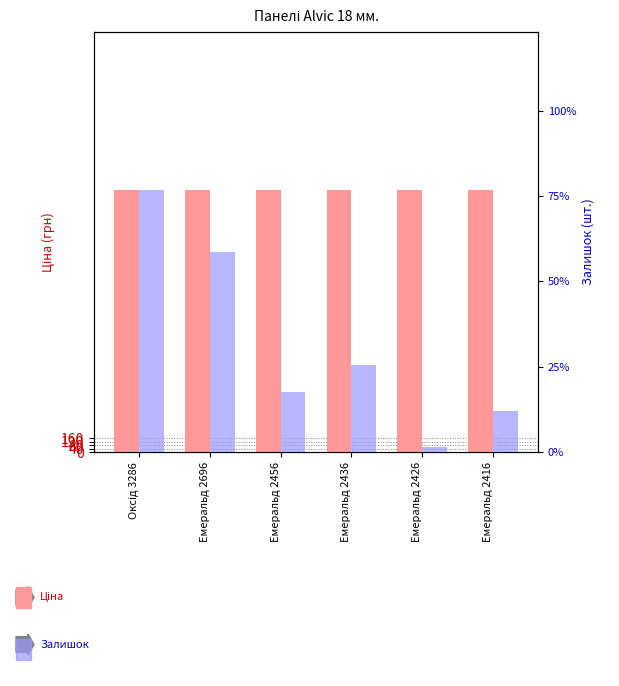

Which has a higher value, Емеральд 2436 or Оксід 3286?

Емеральд 2436